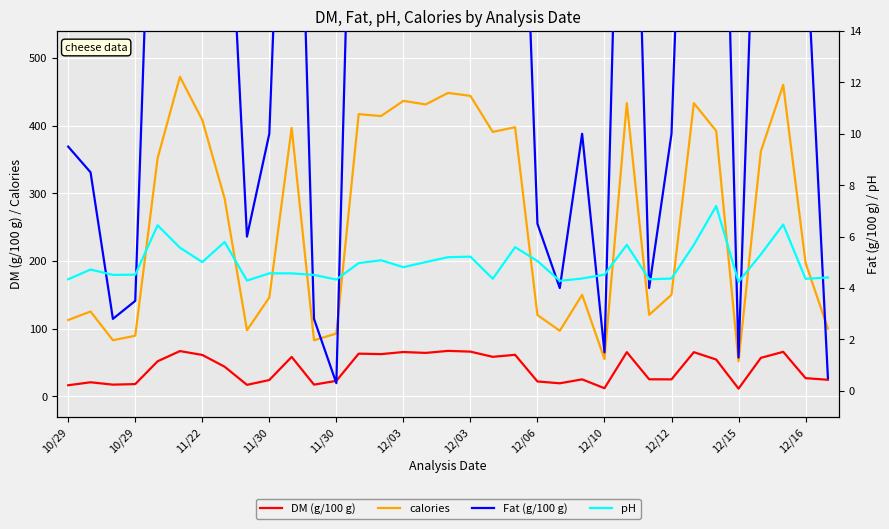

What is the difference between the maximum and second lowest values in the Fat (g/100 g) series?

40.5